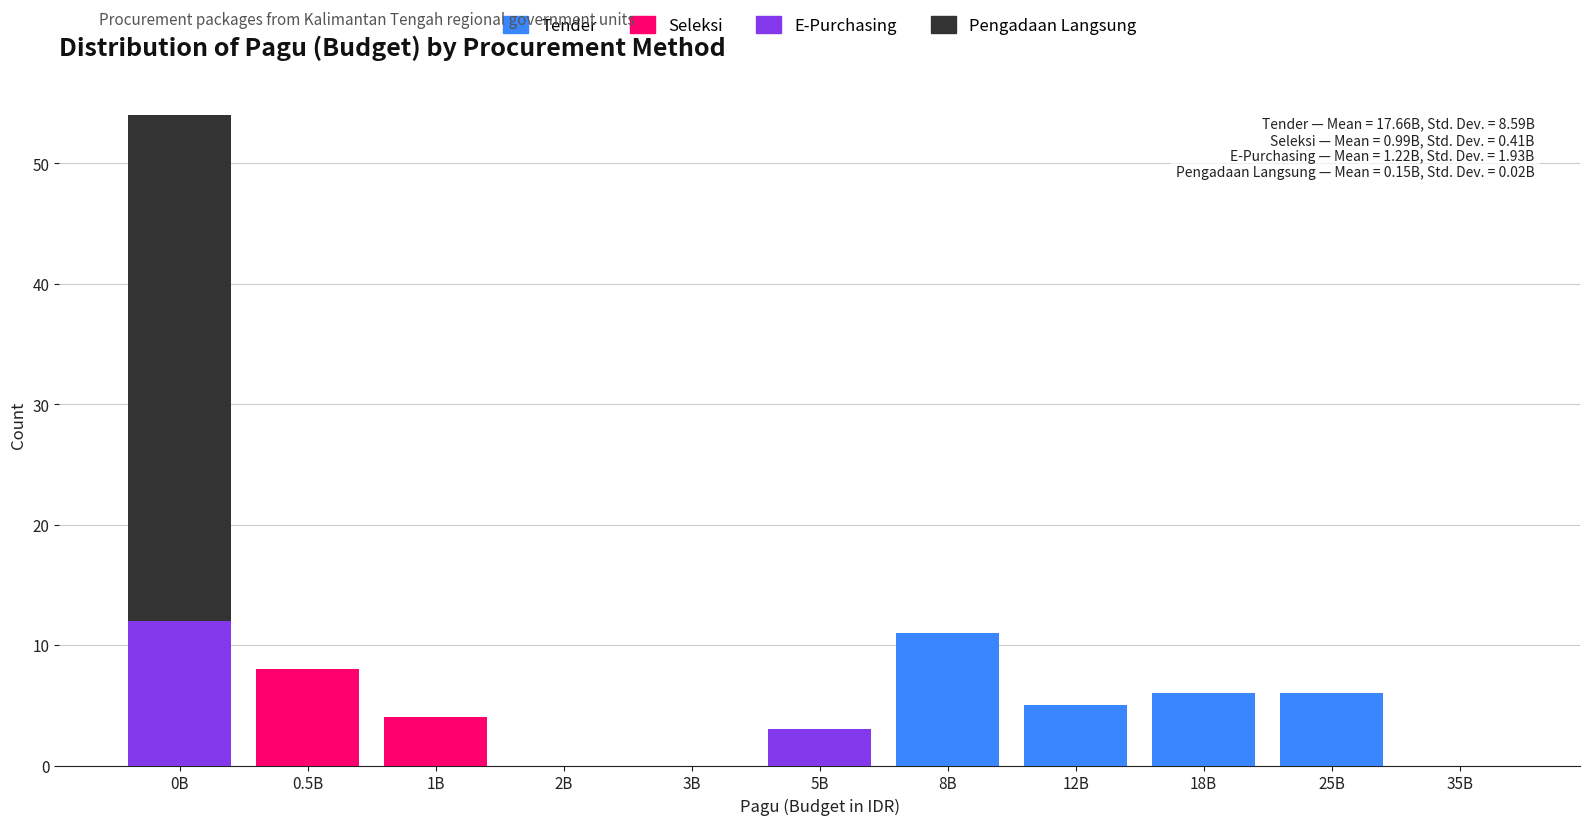

At which category is the sum across all series the highest?

0B